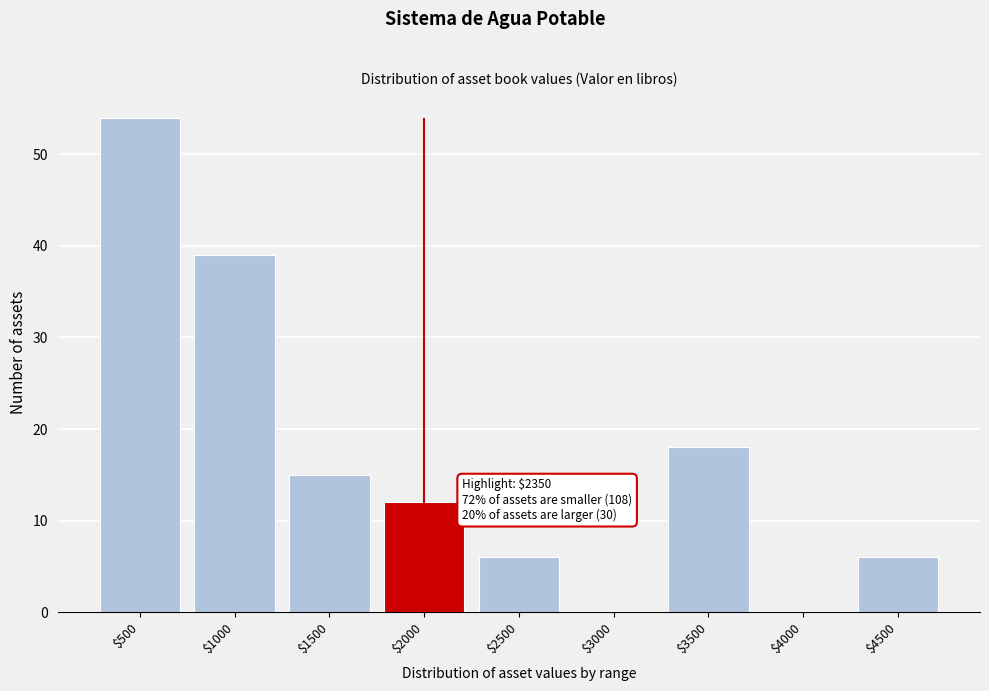

The value at $4000 is -26. True or false?

False